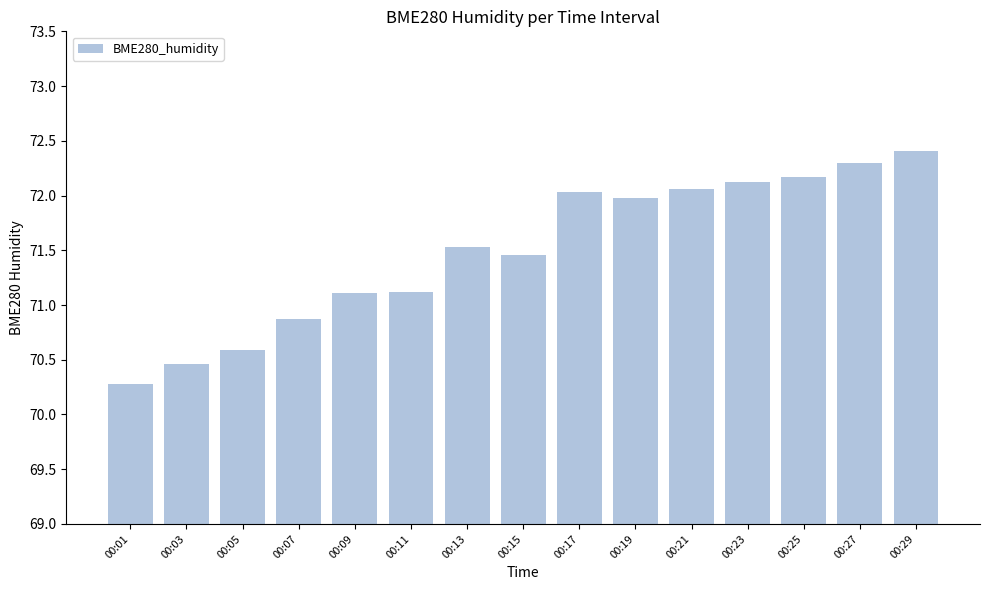

The value at 00:25 is 72.2. True or false?

True